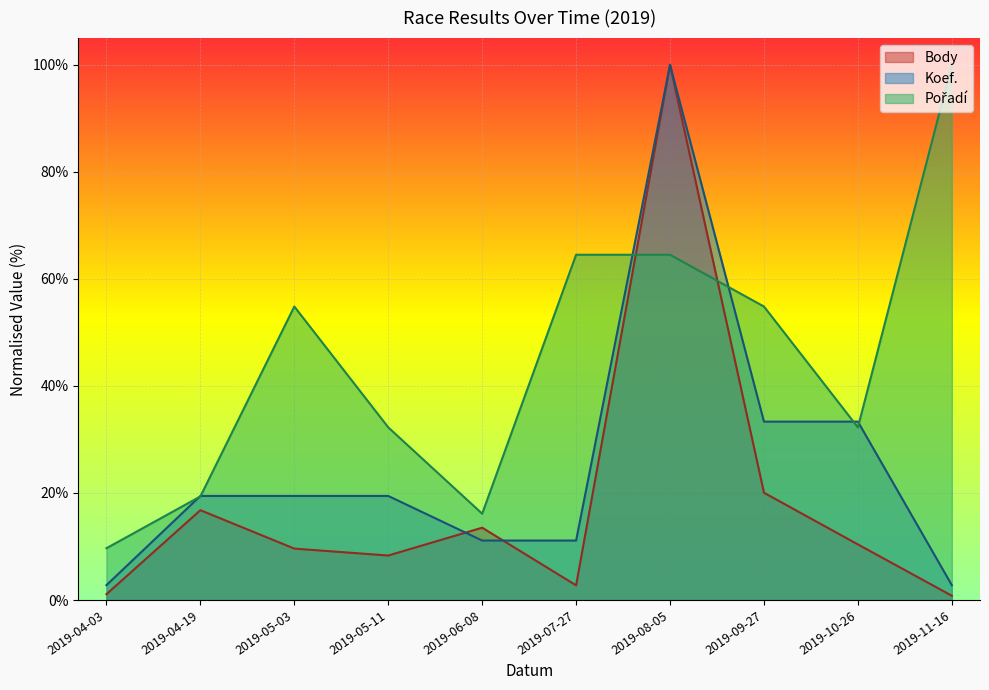

Reading left to right, list all the values displayed in this chart.

Body: 2019-04-03=1.1	2019-04-19=16.8	2019-05-03=9.6	2019-05-11=8.3	2019-06-08=13.5	2019-07-27=2.7	2019-08-05=100.0	2019-09-27=20.0	2019-10-26=10.4	2019-11-16=0.8
Koef.: 2019-04-03=2.8	2019-04-19=19.4	2019-05-03=19.4	2019-05-11=19.4	2019-06-08=11.1	2019-07-27=11.1	2019-08-05=100.0	2019-09-27=33.3	2019-10-26=33.3	2019-11-16=2.8
Pořadí: 2019-04-03=9.7	2019-04-19=19.4	2019-05-03=54.8	2019-05-11=32.3	2019-06-08=16.1	2019-07-27=64.5	2019-08-05=64.5	2019-09-27=54.8	2019-10-26=32.3	2019-11-16=100.0